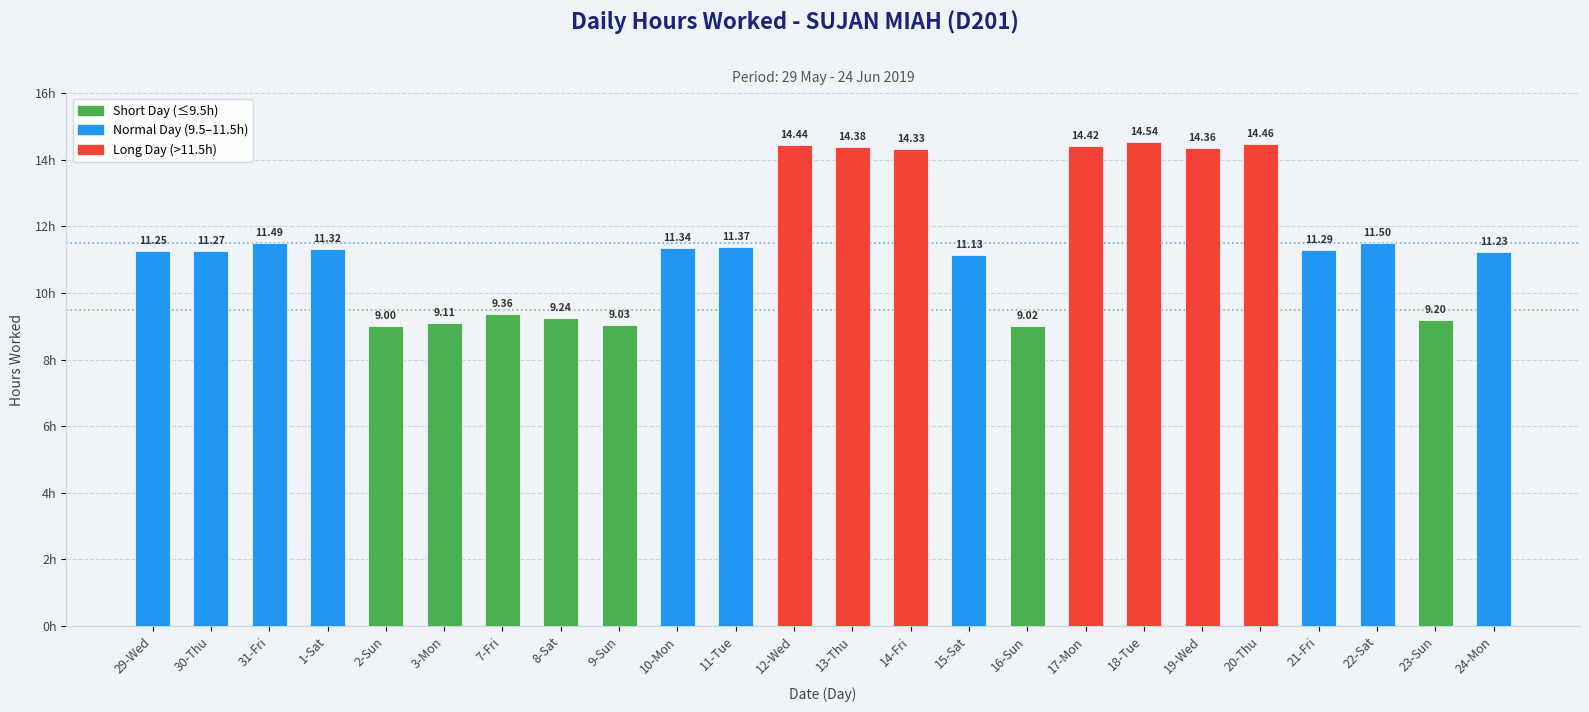

What is the label of the 12th bar from the left?

12-Wed